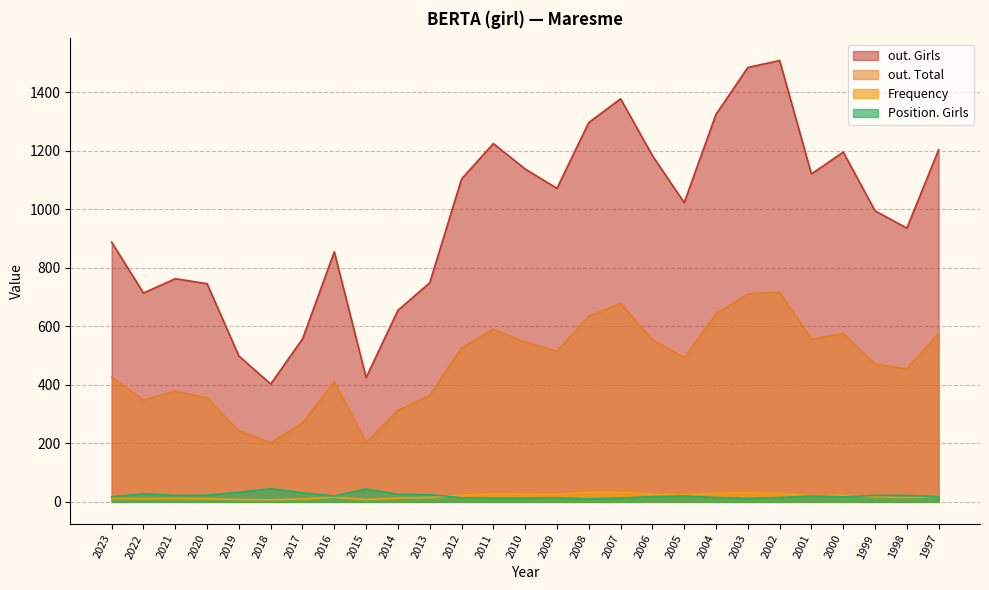

Is it true that Frequency equals 32 at 2000?

False